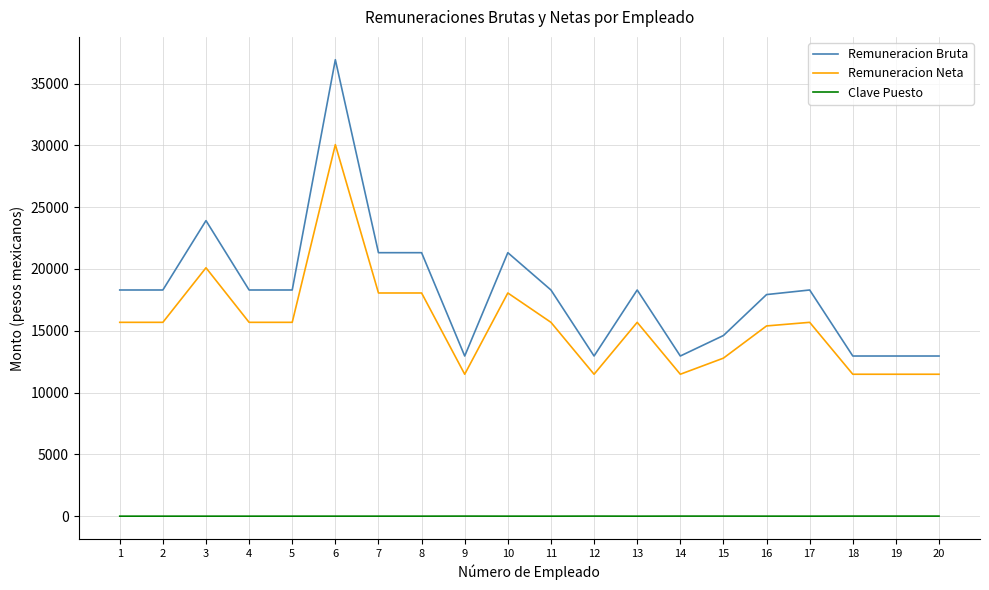

What is the minimum value for Remuneracion Neta?

11485.0